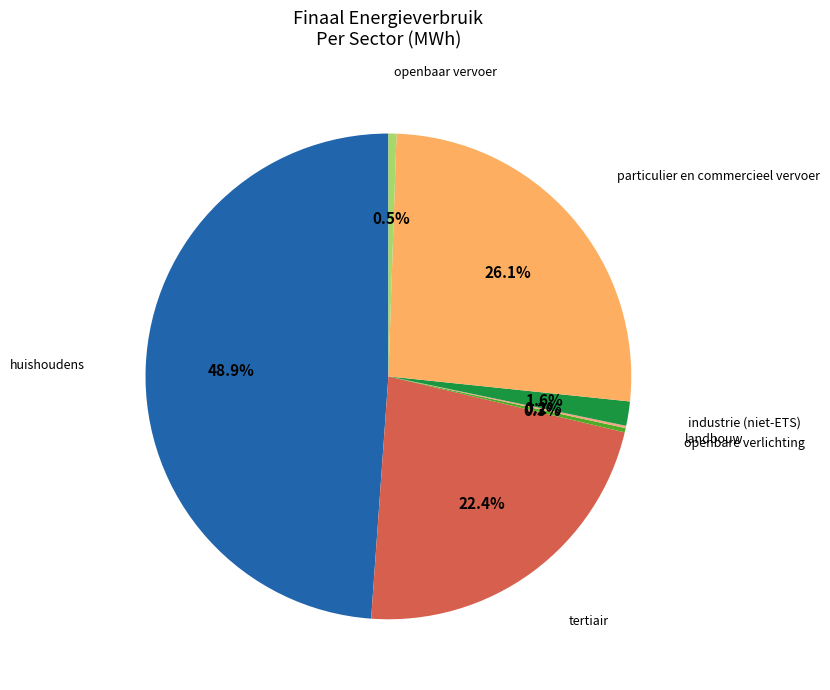

Between industrie (niet-ETS) and particulier en commercieel vervoer, which is larger?

particulier en commercieel vervoer